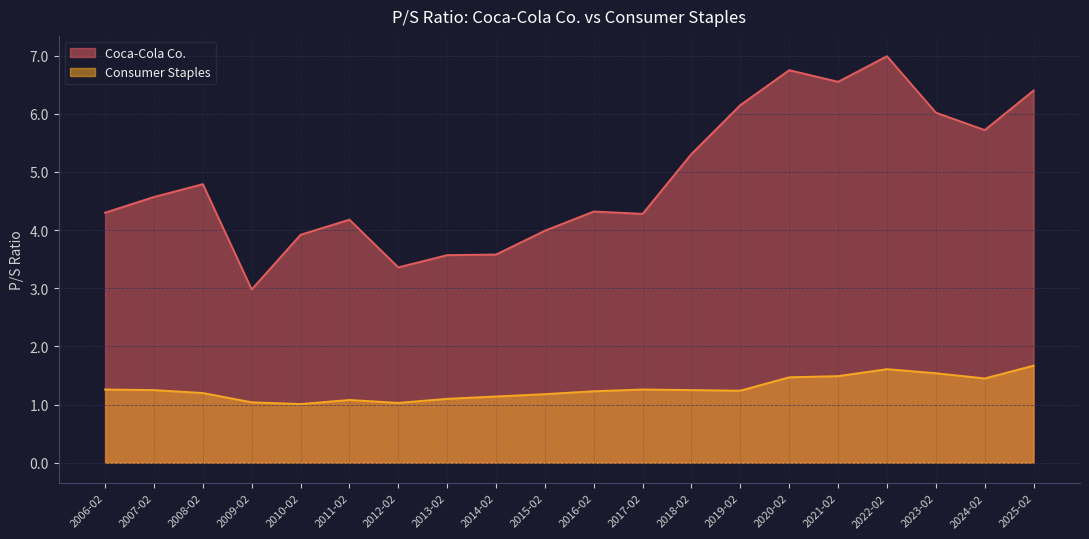

What is the spread (max minus min) of values at 2009-02?

1.9